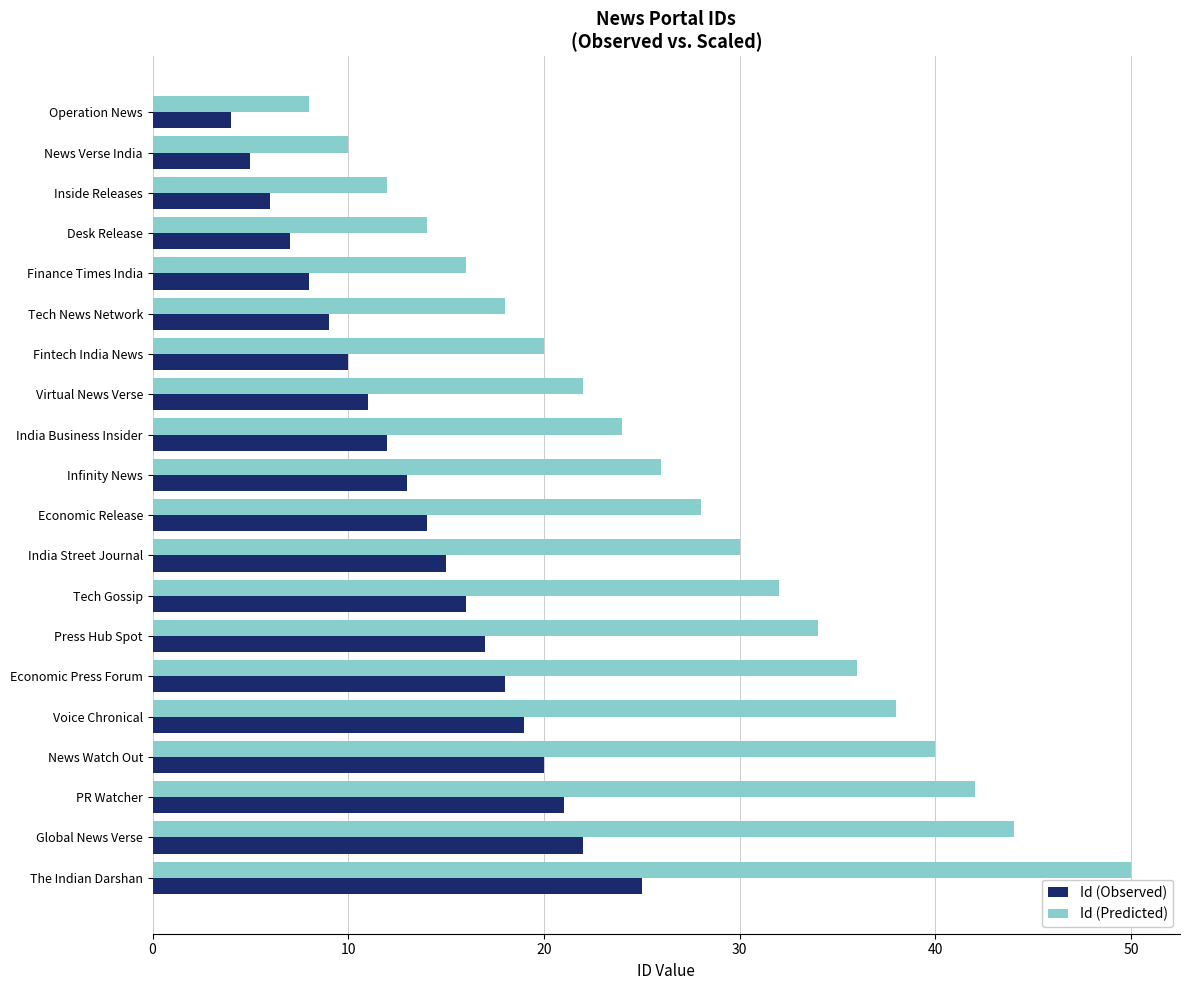

At which category is the sum across all series the highest?

The Indian Darshan